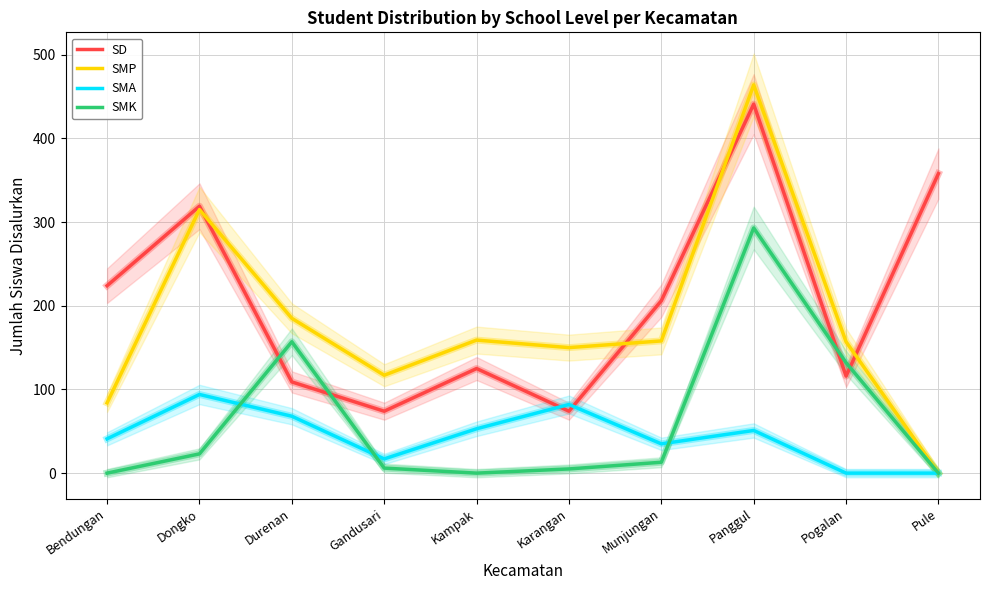

Is it true that SD equals 62 at Munjungan?

False